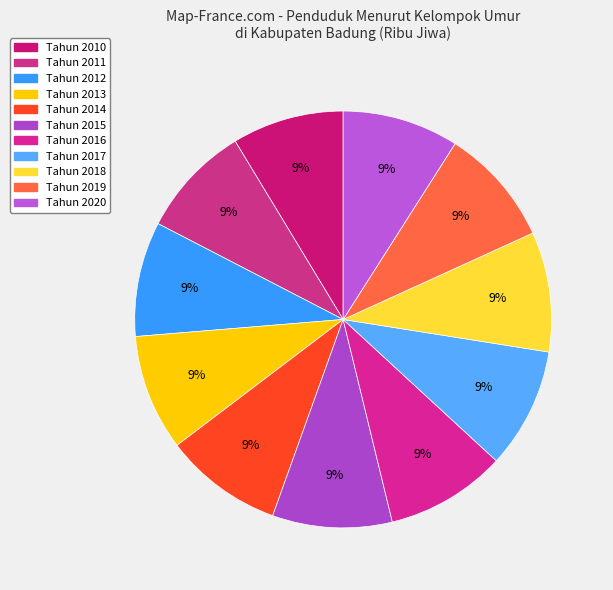

To the nearest percent, what percentage of the pie is Tahun 2014?

9%